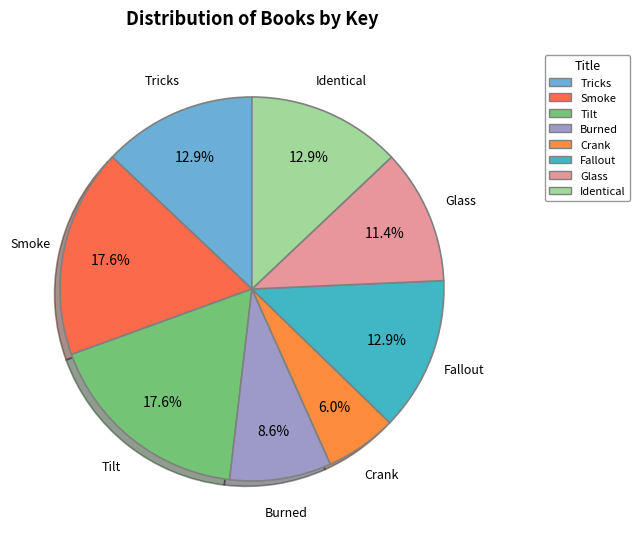

To the nearest percent, what is the combined percentage of Burned and Fallout?

22%